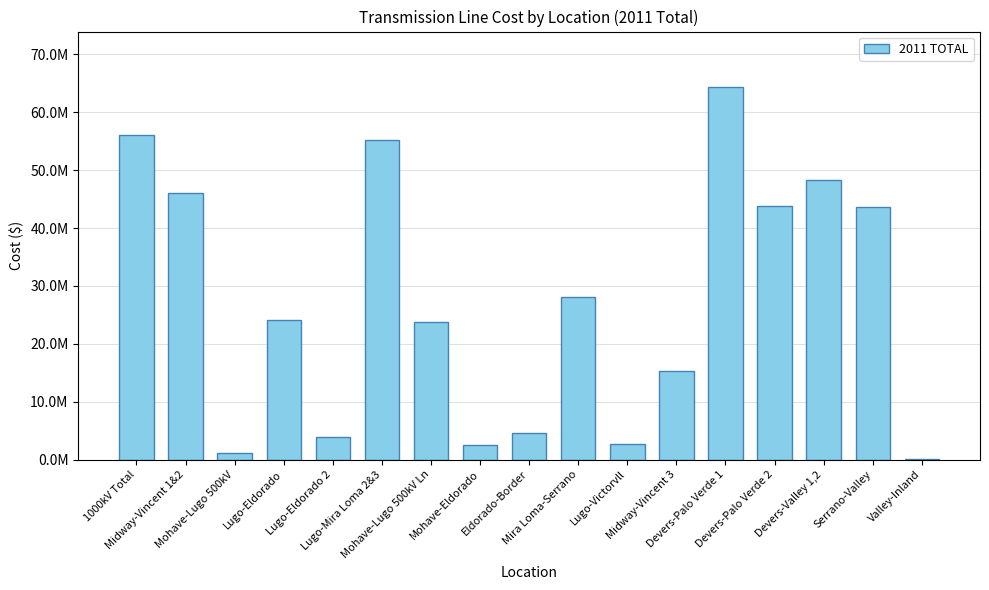

List the labels in order of value, largest first.

Devers-Palo Verde 1, 1000kV Total, Lugo-Mira Loma 2&3, Devers-Valley 1,2, Midway-Vincent 1&2, Devers-Palo Verde 2, Serrano-Valley, Mira Loma-Serrano, Lugo-Eldorado, Mohave-Lugo 500kV Ln, Midway-Vincent 3, Eldorado-Border, Lugo-Eldorado 2, Lugo-Victorvll, Mohave-Eldorado, Mohave-Lugo 500kV, Valley-Inland